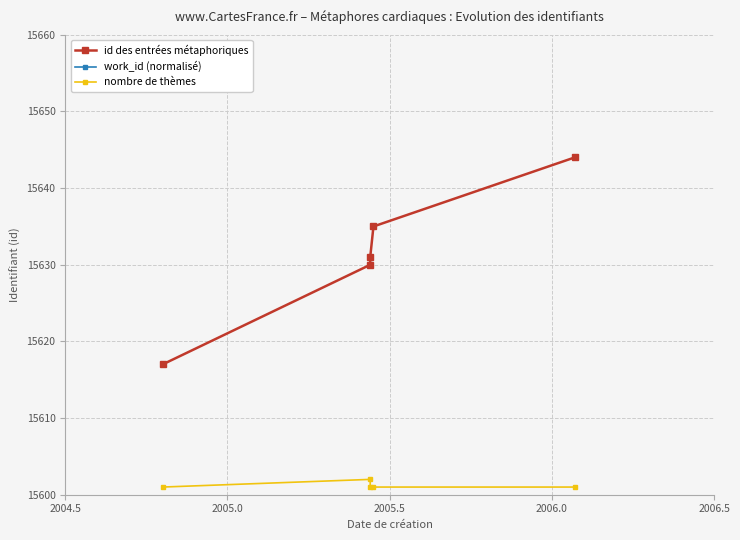

At 2005.5, list the series in order from largest to smallest.

id des entrées métaphoriques, nombre de thèmes, work_id (normalisé)